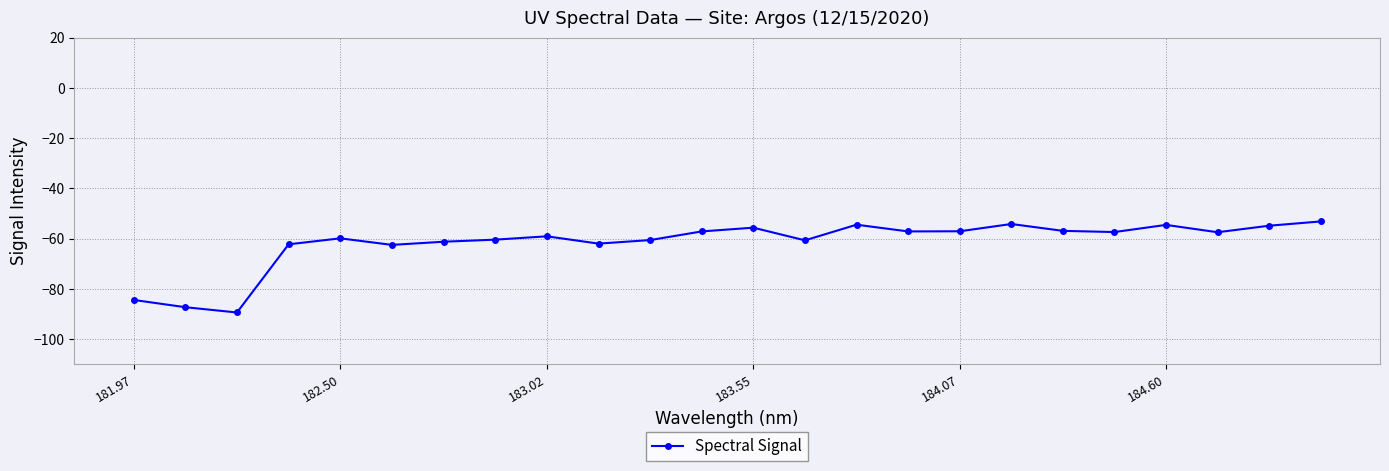

What is the sum of all values?

-1480.4